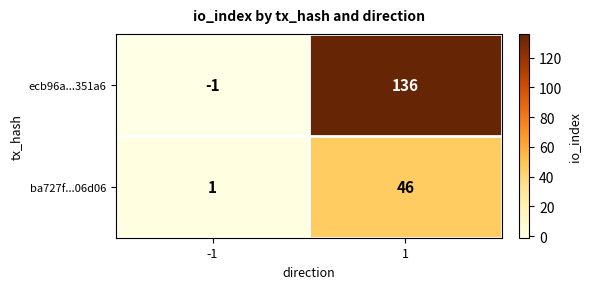

How many distinct data groups are displayed?

2